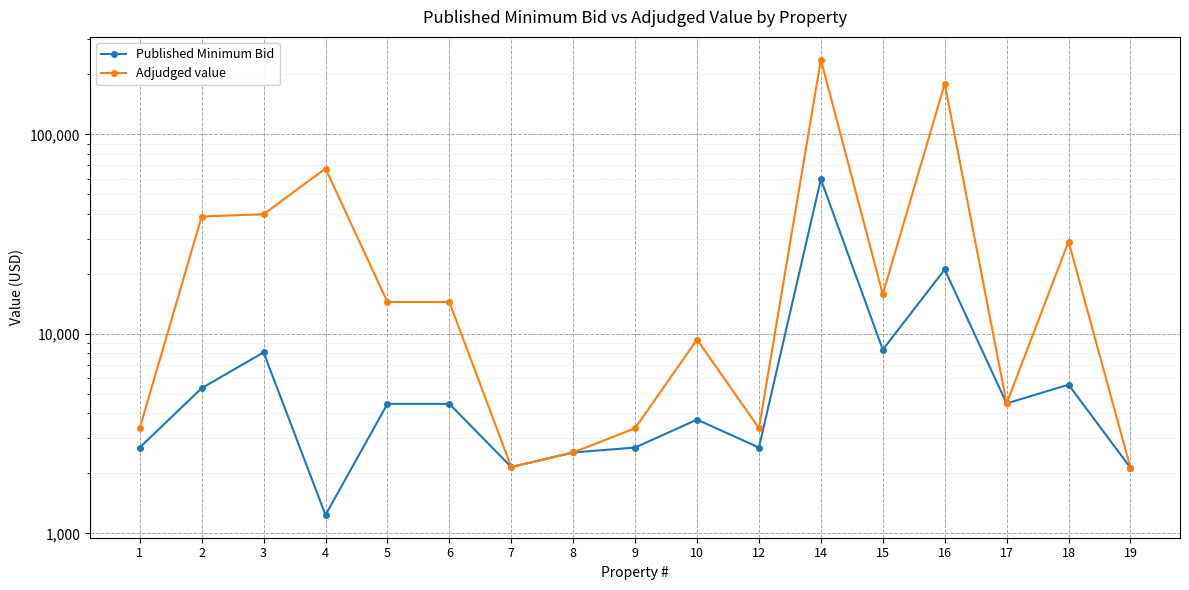

List the series in order of their peak value, lowest first.

Published Minimum Bid, Adjudged value